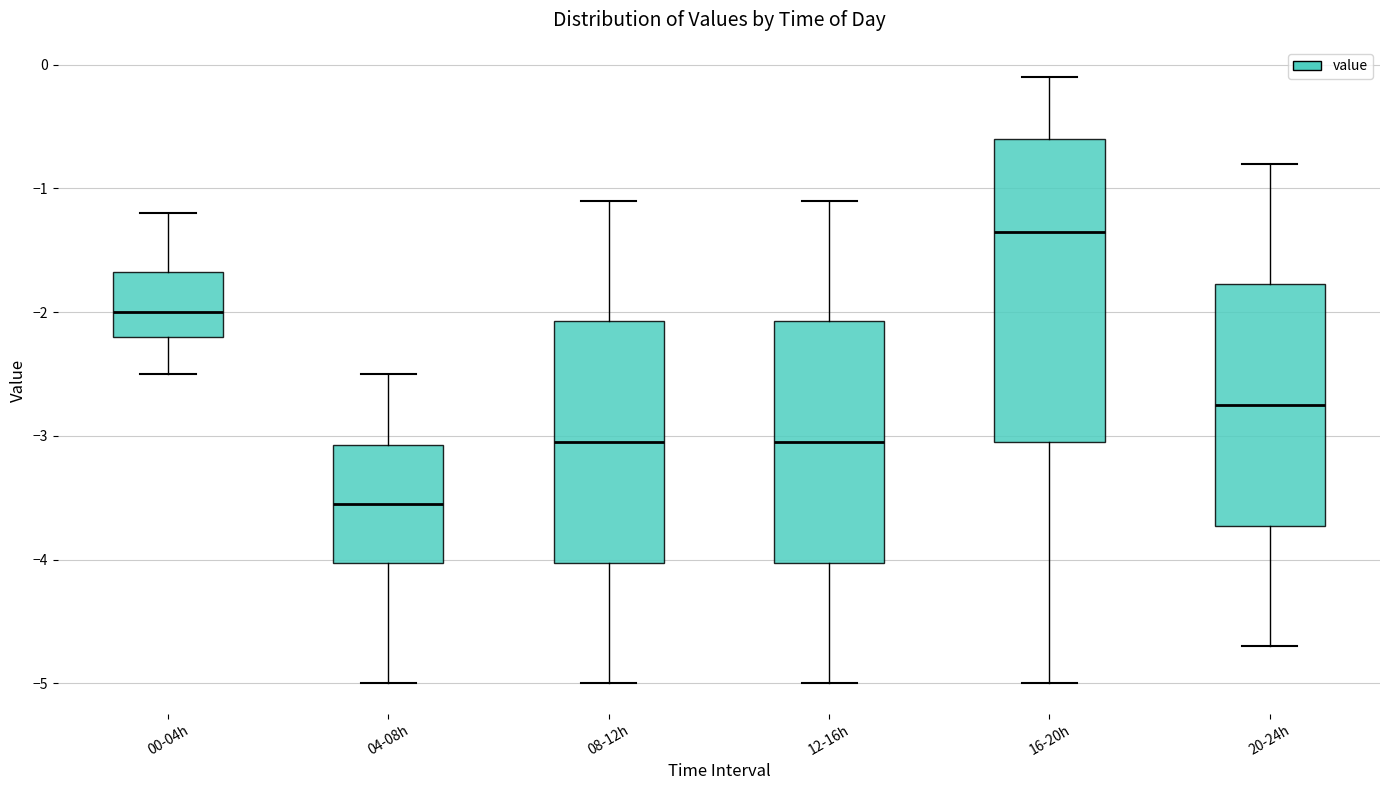

Reading left to right, transcribe this box plot: for each box, give where its median line is, the range the box spans, and where its two whiskers end, as read against the y-axis. The values are not printed on the chart, so give them approximately, as read against the axis.

00-04h: median -2.0, box -2.2 to -1.7, whiskers -2.5 to -1.2
04-08h: median -3.5, box -4.0 to -3.1, whiskers -5.0 to -2.5
08-12h: median -3.0, box -4.0 to -2.1, whiskers -5.0 to -1.1
12-16h: median -3.0, box -4.0 to -2.1, whiskers -5.0 to -1.1
16-20h: median -1.3, box -3.0 to -0.6, whiskers -5.0 to -0.1
20-24h: median -2.7, box -3.7 to -1.8, whiskers -4.7 to -0.8